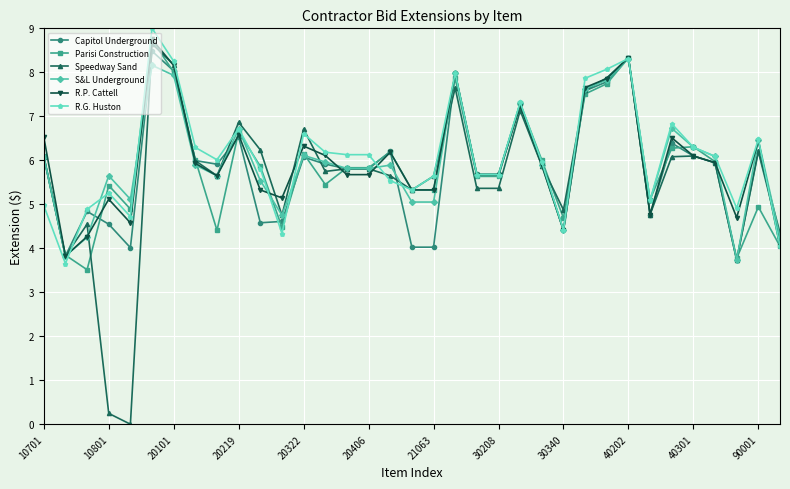

True or false: Capitol Underground has more than 2 points higher than both neighbors.

True